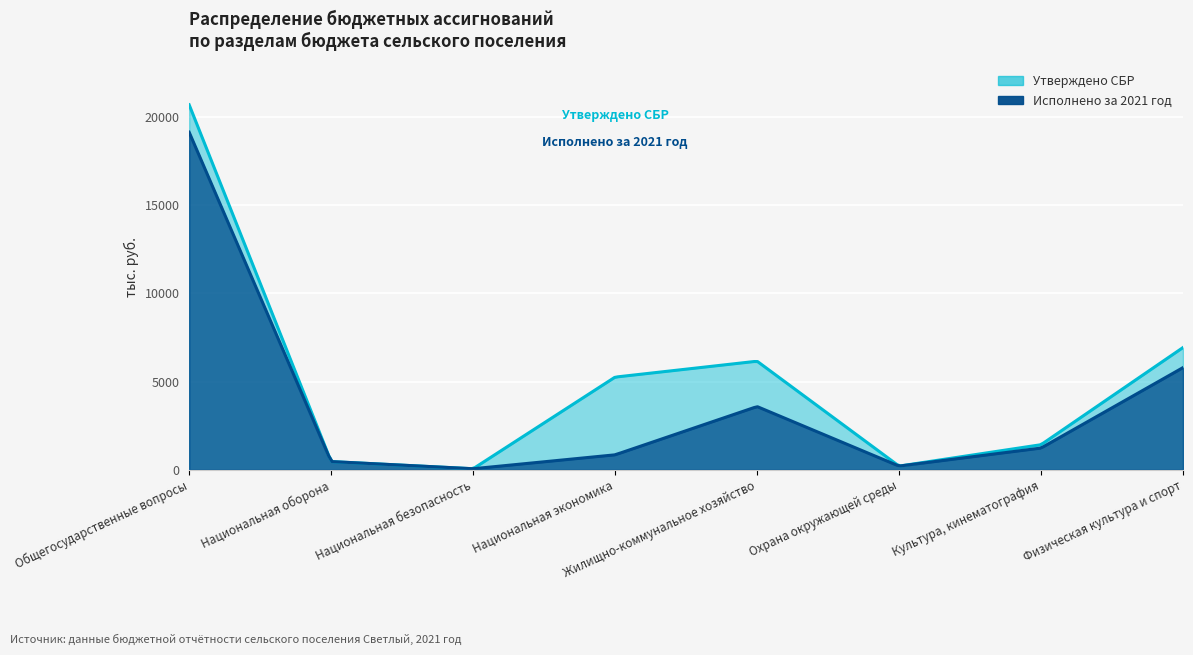

Where is the first local maximum for Утверждено СБР?

Жилищно-коммунальное хозяйство